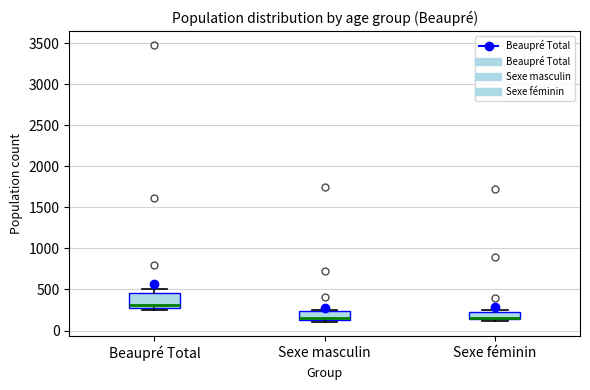

Reading left to right, transcribe this box plot: for each box, give where its median line is, the range the box spans, and where its two whiskers end, as read against the y-axis. The values are not printed on the chart, so give them approximately, as read against the axis.

Beaupré Total: median 300 (just above the box's lower edge), box 300 to 450, whiskers 250 to 500
Sexe masculin: median 150 (just above the box's lower edge), box 150 to 250, whiskers 100 to 250 (just above the box's upper edge)
Sexe féminin: median 150, box 150 to 250, whiskers 100 to 250 (just above the box's upper edge)